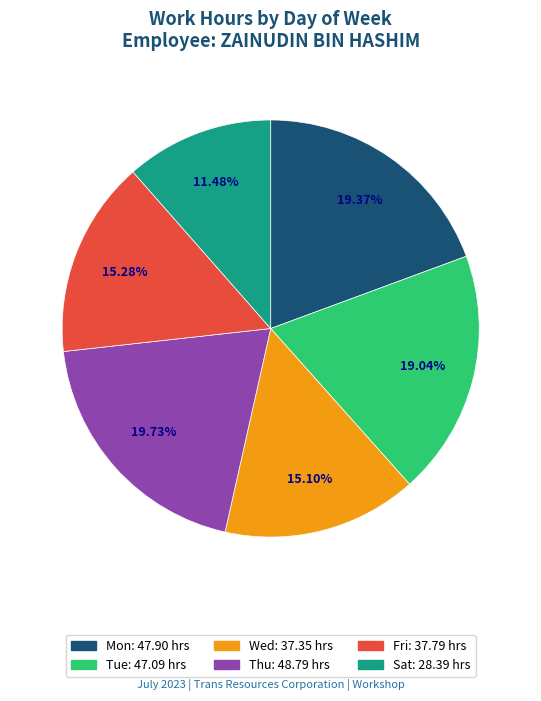

Which category has the smallest portion of the pie?

Sat